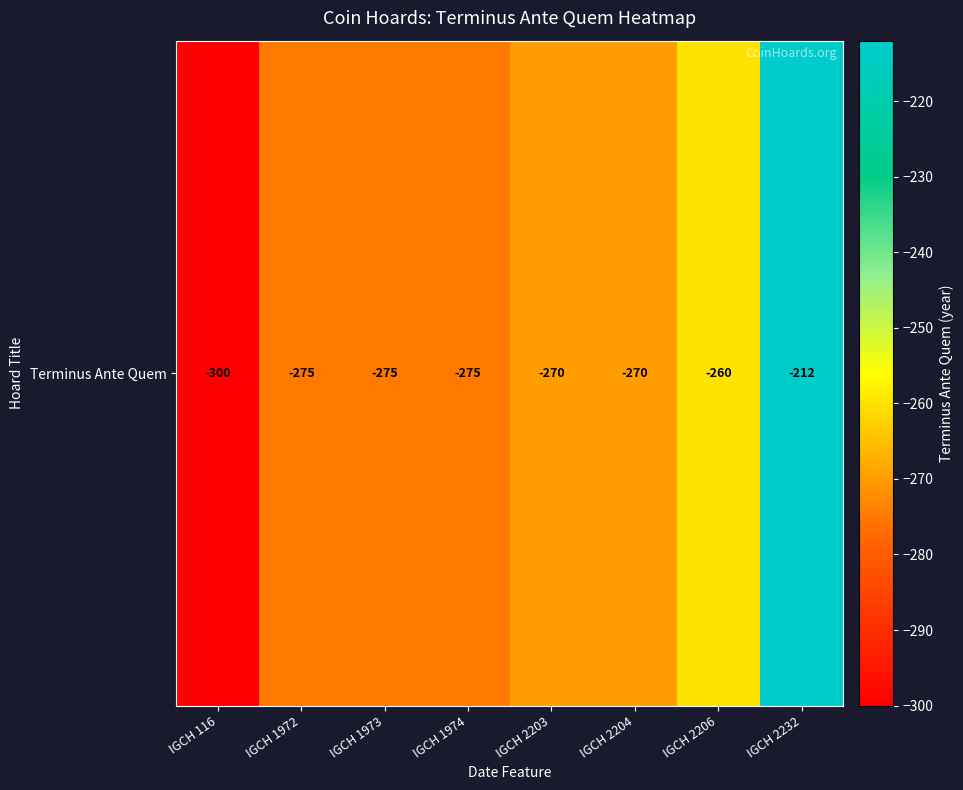

Reading right to left, what are all the values shown in this chart?

IGCH 2232=-212	IGCH 2206=-260	IGCH 2204=-270	IGCH 2203=-270	IGCH 1974=-275	IGCH 1973=-275	IGCH 1972=-275	IGCH 116=-300